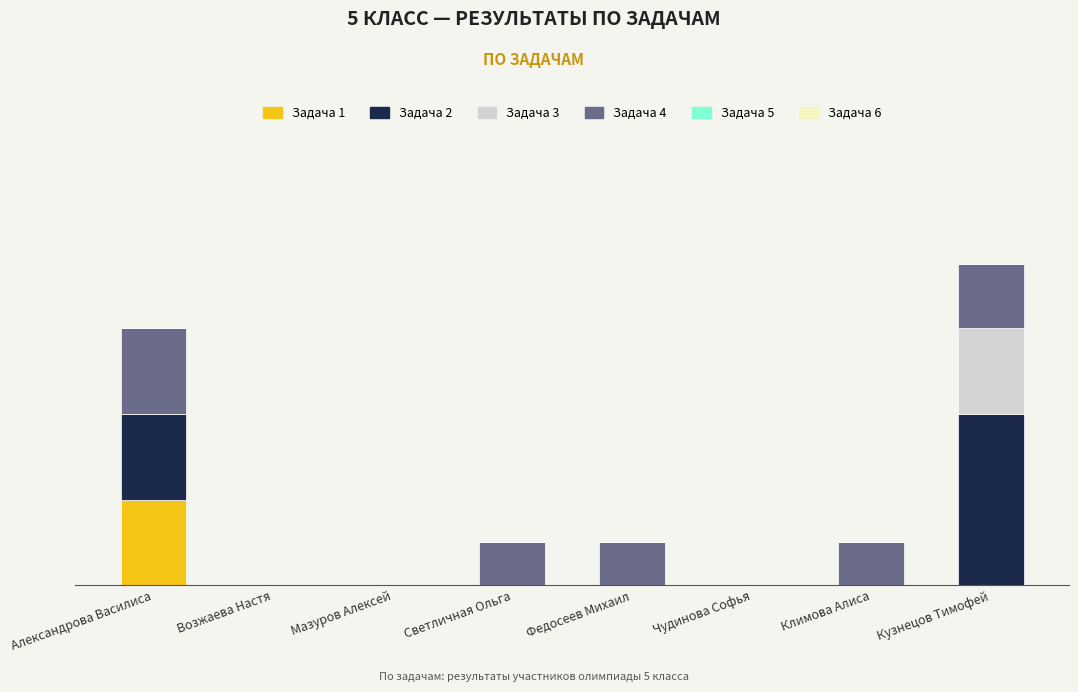

What is the total value across all series at Федосеев Михаил?

1.0